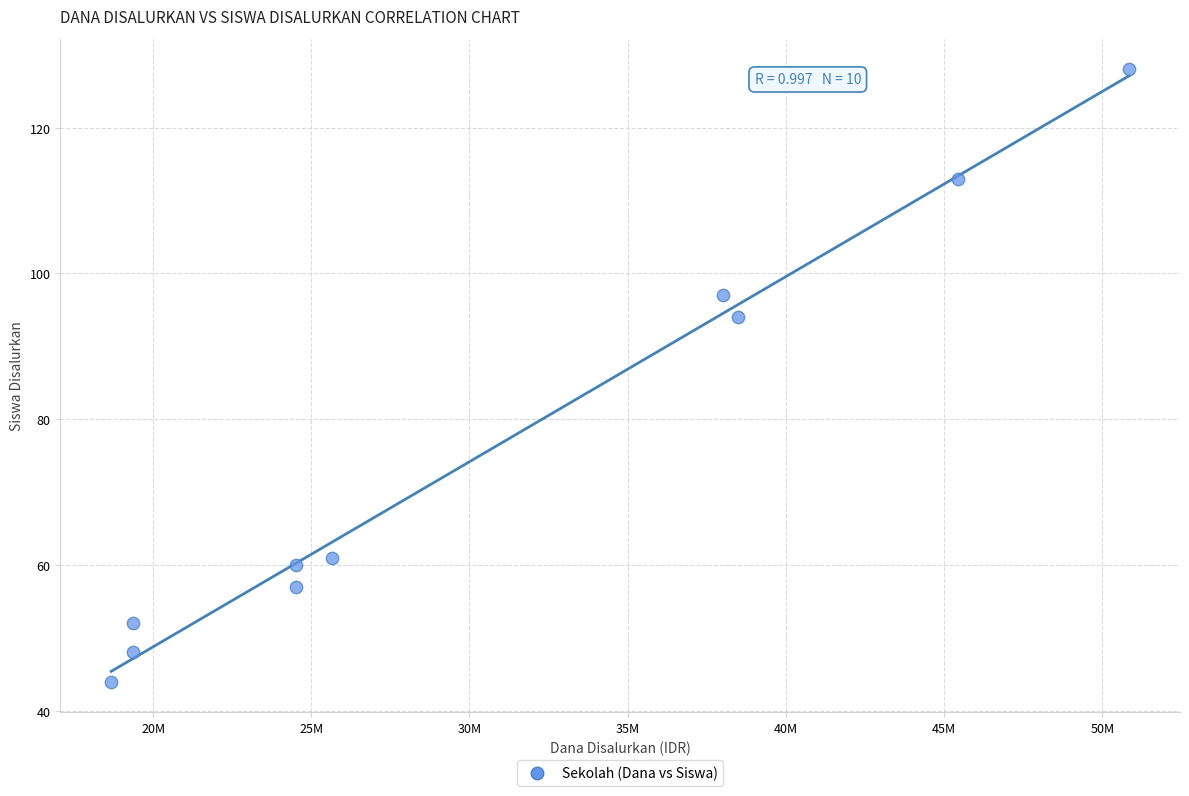

What Y value in the scatter plot is closest to 86?

94